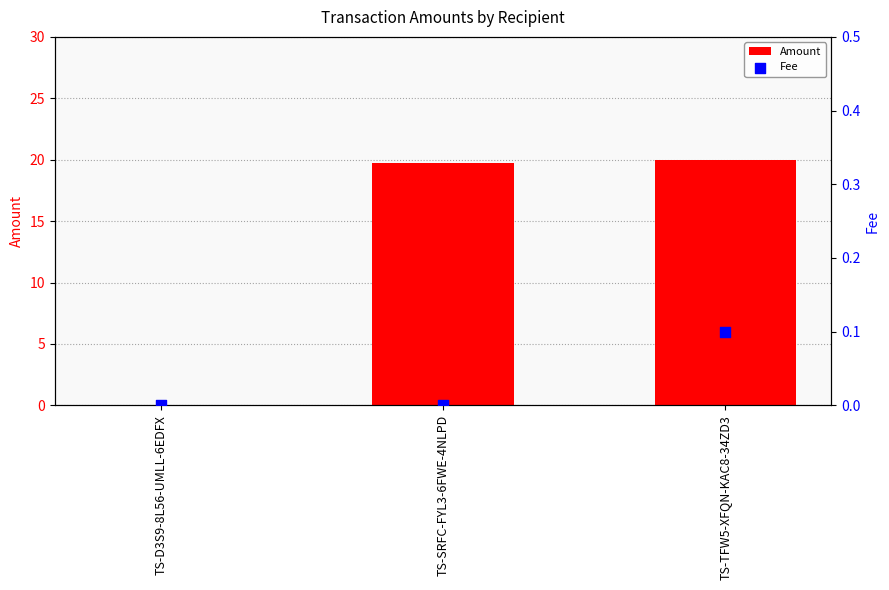

Which series has the largest total across all categories?

Amount